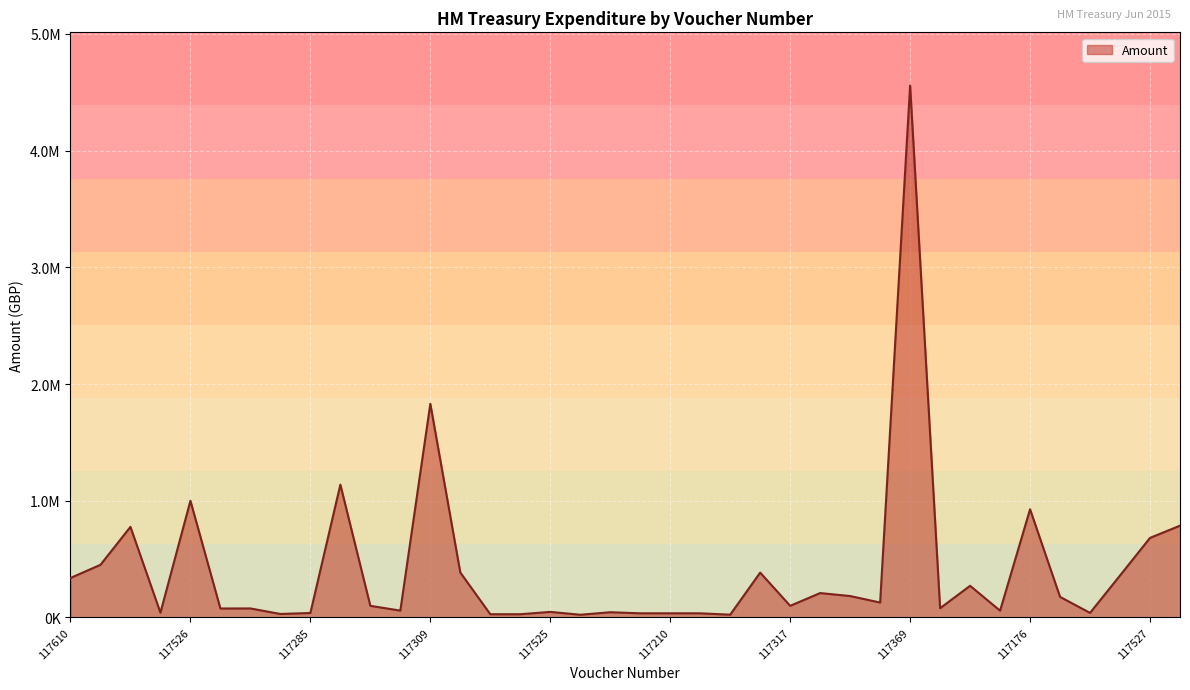

Does the chart have visible grid lines?

Yes